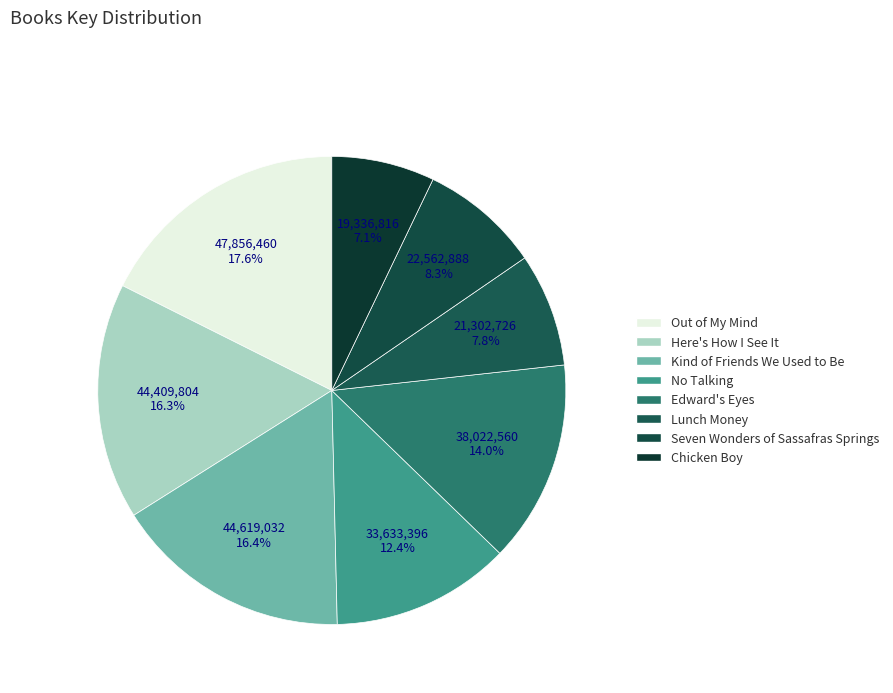

The Edward's Eyes slice represents 23% of the pie. True or false?

False